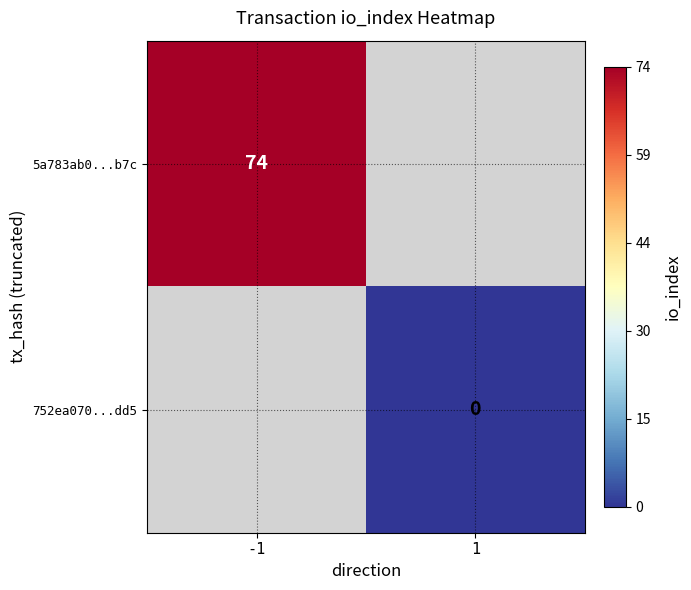

The 5a783ab0...b7c series shows 115 at -1. True or false?

False